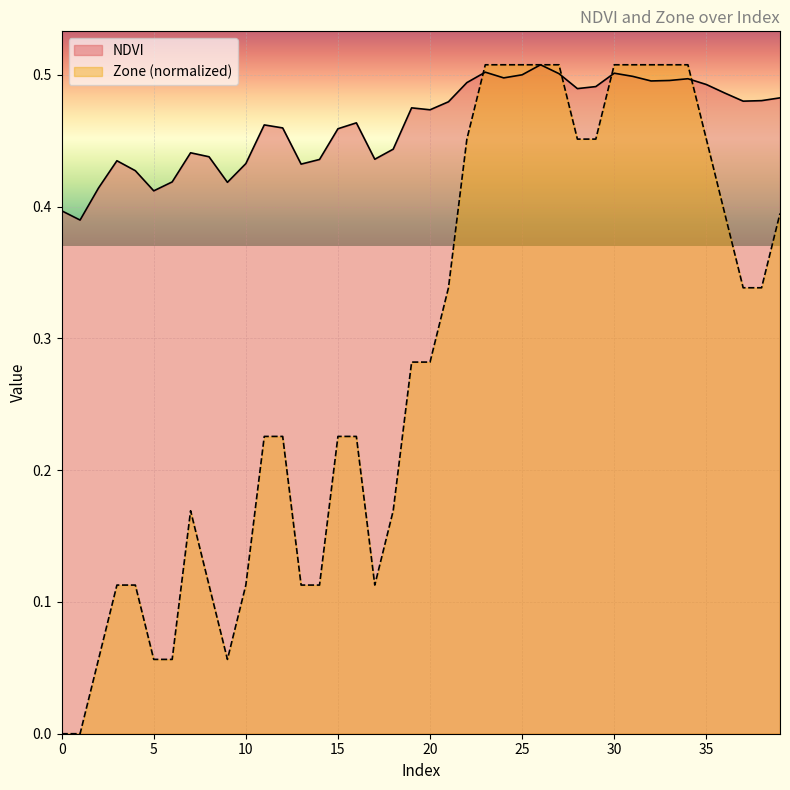

Which series changed the most between 3 and 37?

Zone